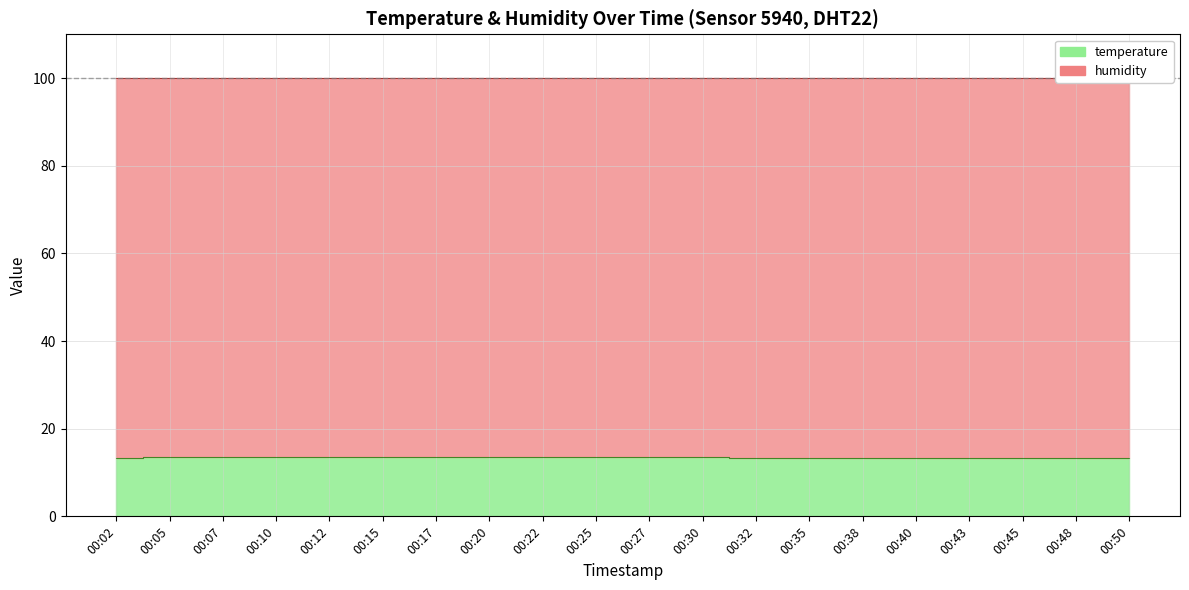

Rank the categories by value from highest to lowest.

00:12, 00:10, 00:15, 00:27, 00:05, 00:07, 00:17, 00:20, 00:22, 00:25, 00:30, 00:32, 00:50, 00:02, 00:35, 00:43, 00:45, 00:48, 00:38, 00:40